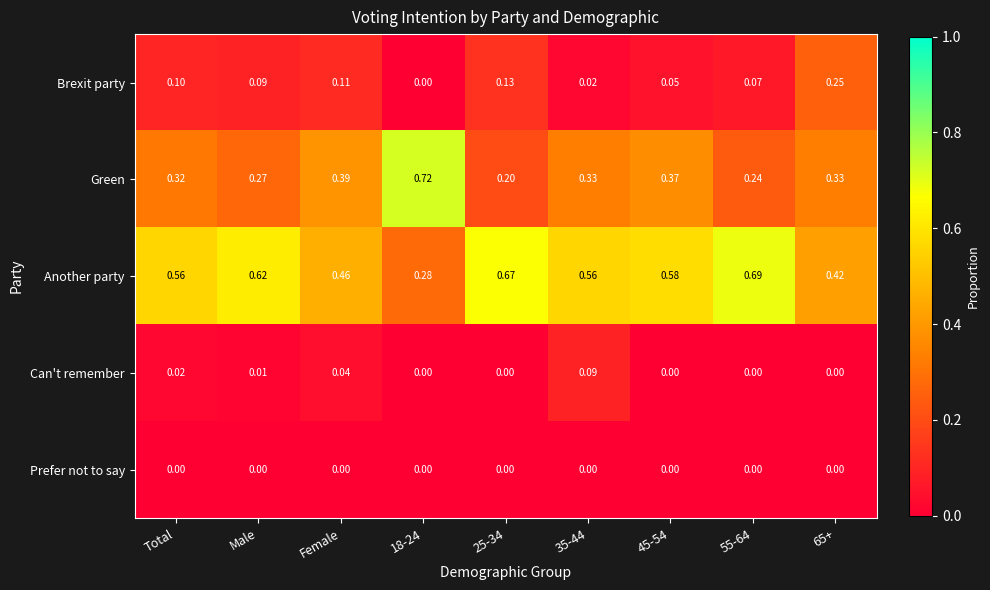

Which series has the largest total across all categories?

Another party